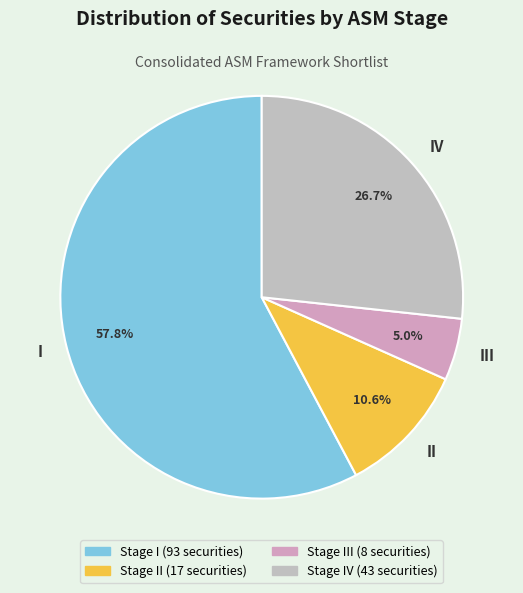

To the nearest percent, what percentage of the pie is IV?

27%